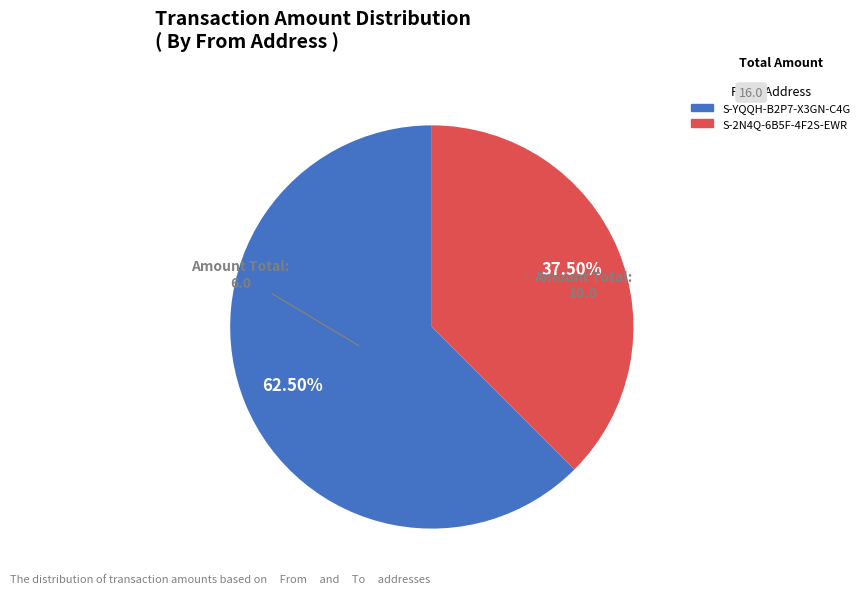

How many slices are in this pie chart?

2